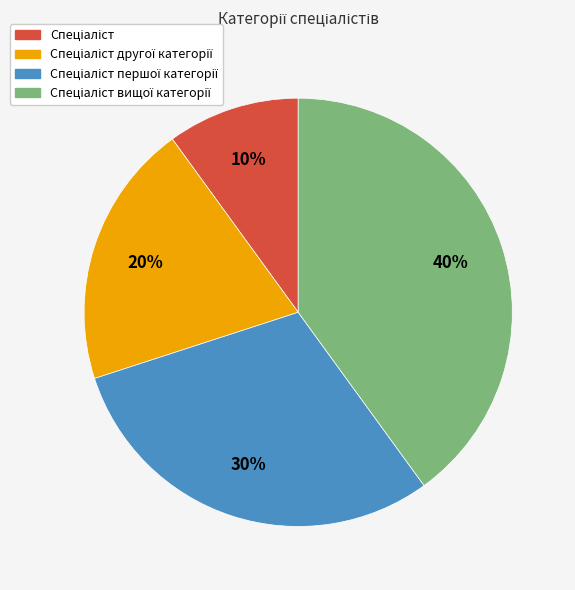

To the nearest percent, what is the average slice percentage?

25%